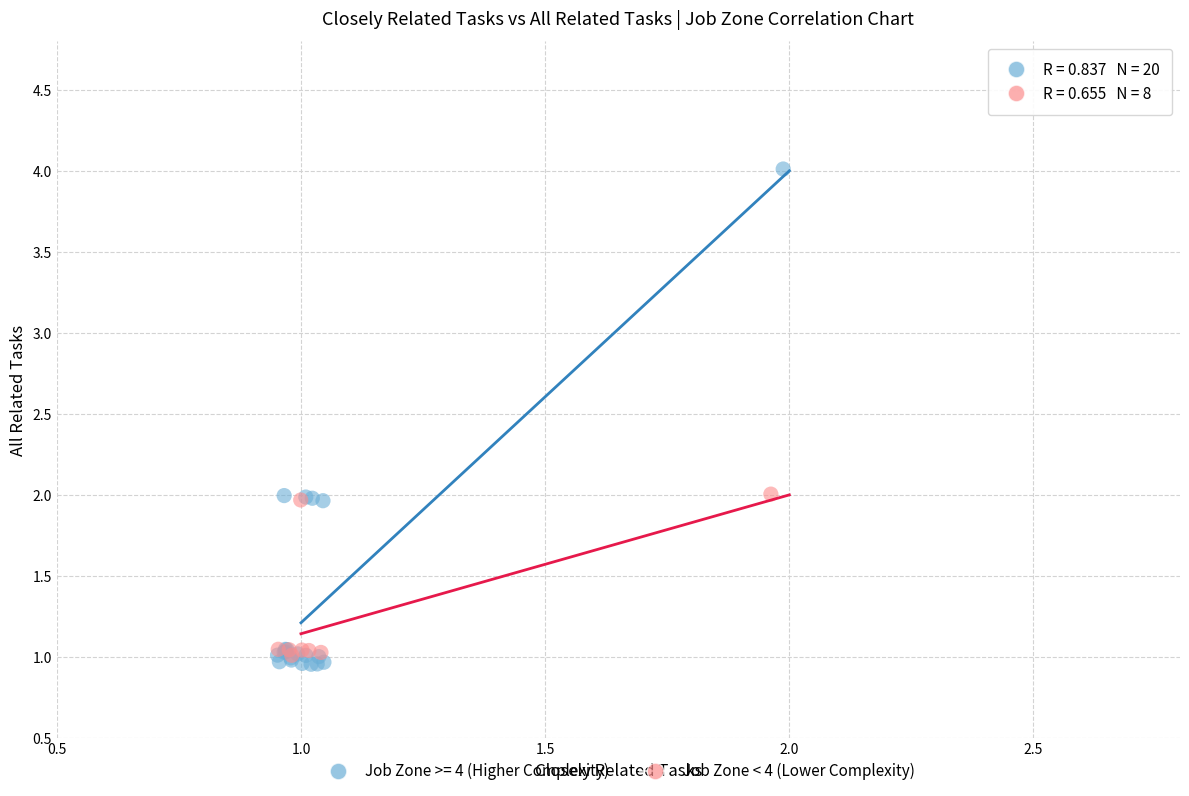

Which series reaches the maximum Y coordinate?

Job Zone >= 4 (Higher Complexity)